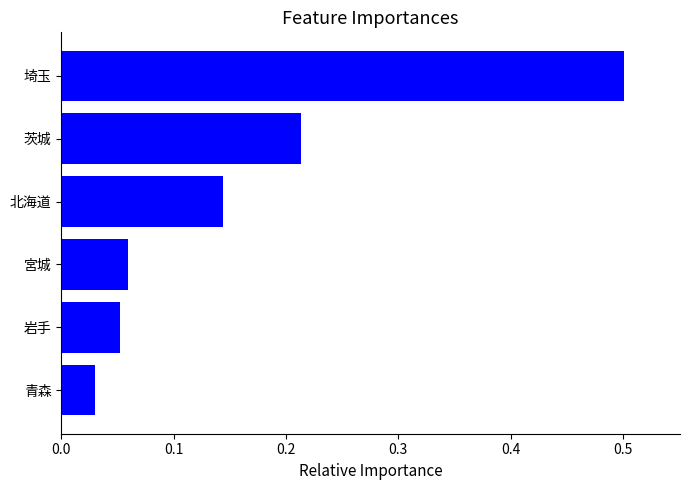

What is the sum of all values?

1.0